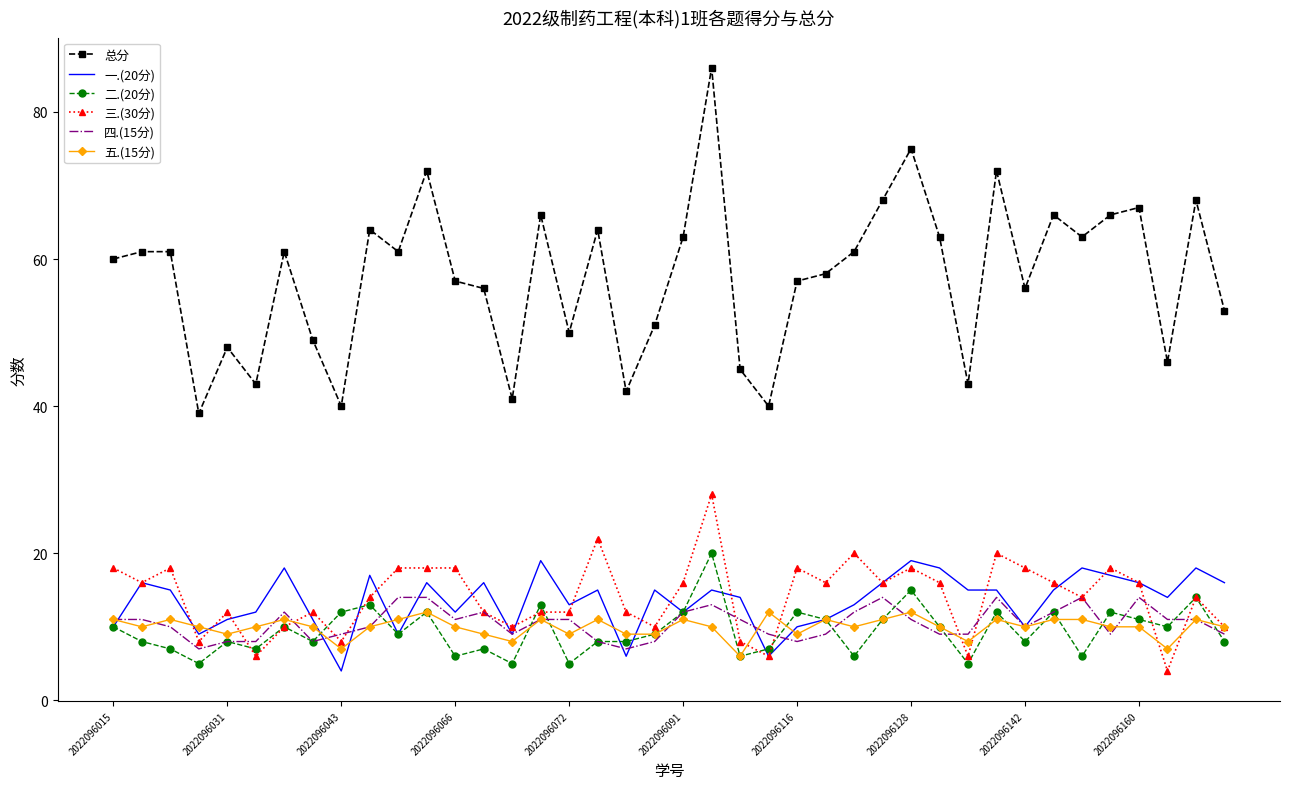

What is the greatest value displayed?

86